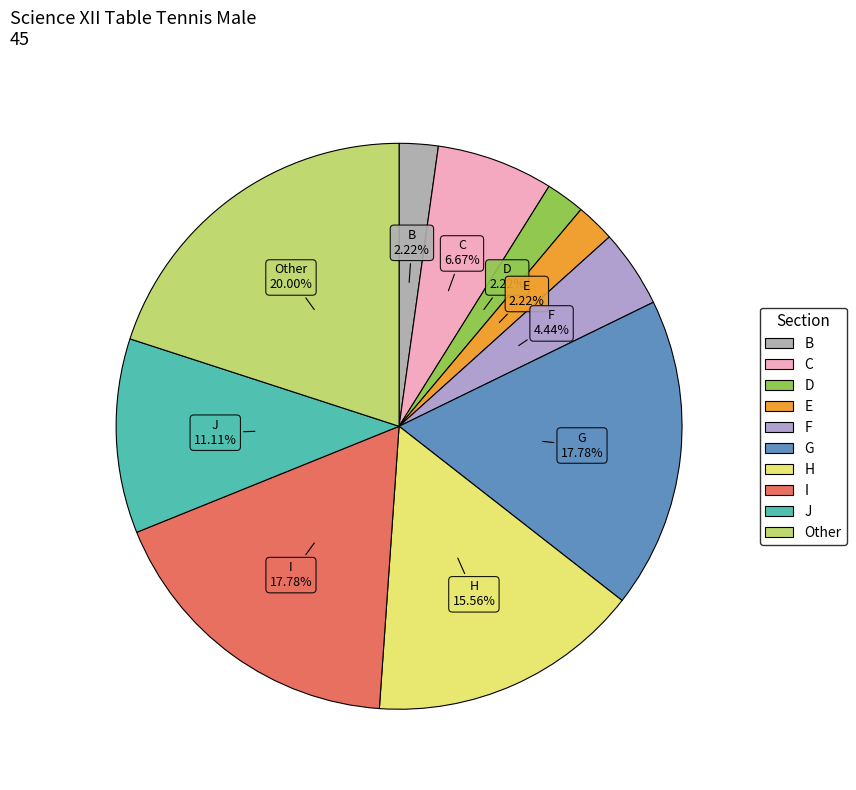

How many segments does this pie chart have?

10